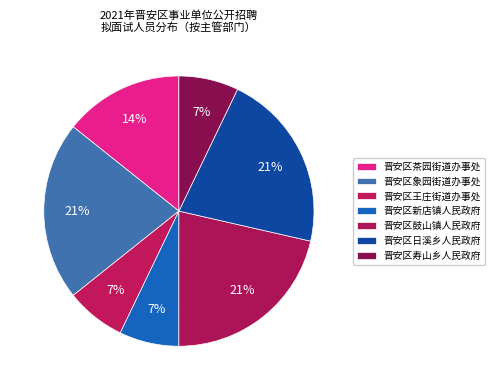

Rank the categories by value from lowest to highest.

晋安区王庄街道办事处, 晋安区新店镇人民政府, 晋安区寿山乡人民政府, 晋安区茶园街道办事处, 晋安区象园街道办事处, 晋安区鼓山镇人民政府, 晋安区日溪乡人民政府